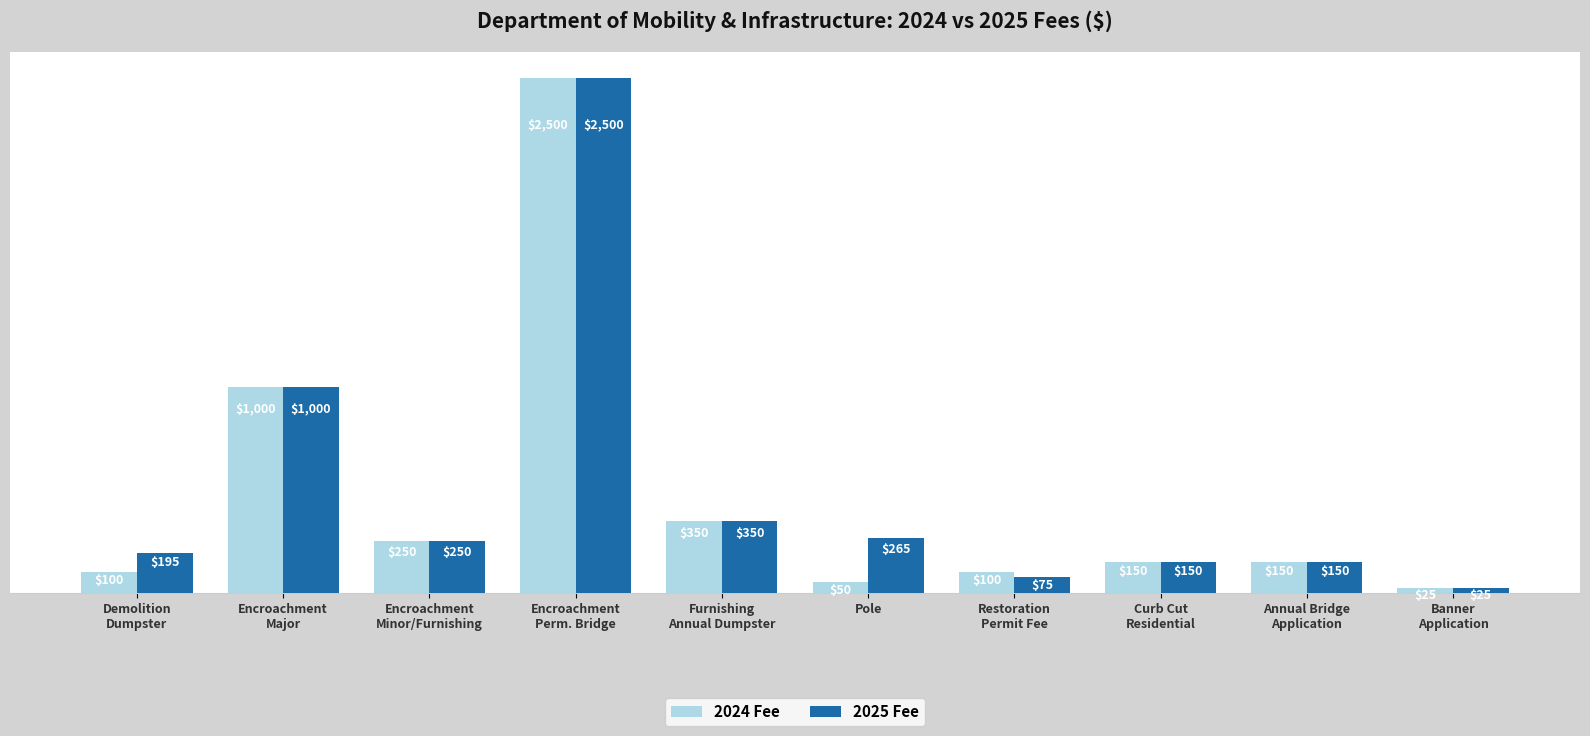

What is the average value of the 2025 Fee series?

496